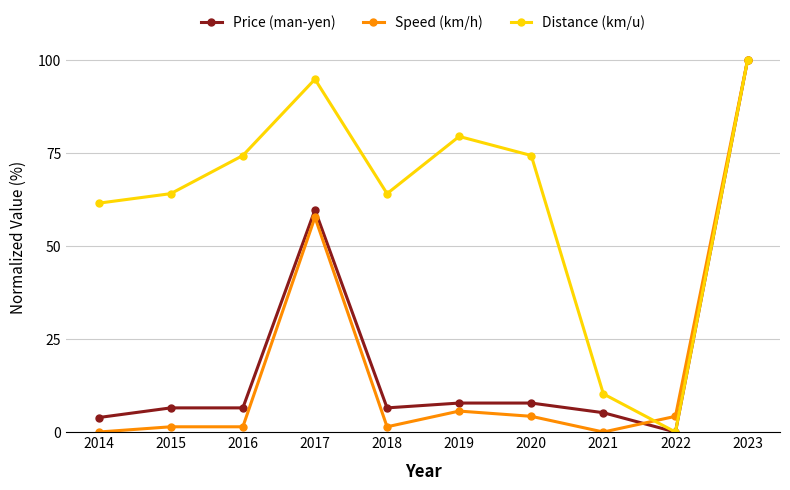

At which label is Price (man-yen) closest to 50?

2017